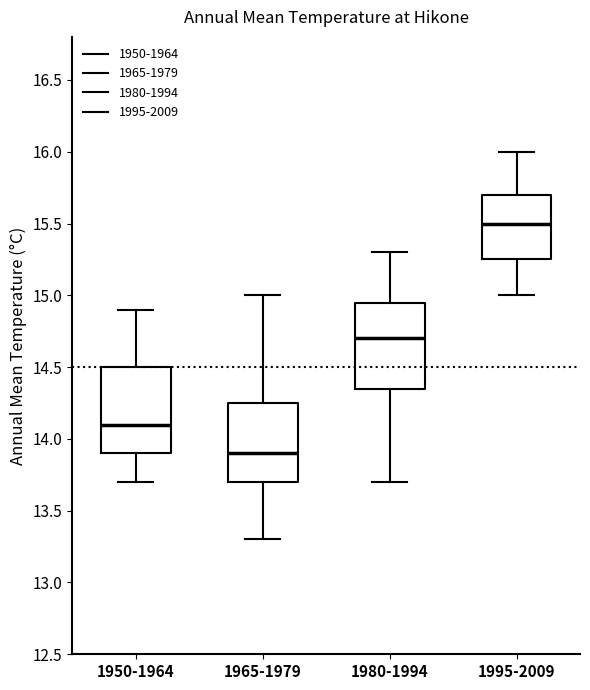

Reading left to right, read every box against the y-axis: the position of its median line, the range the box covers, and the ends of its whiskers. The values are not printed on the chart, so give them approximately, as read against the axis.

1950-1964: median 14.10, box 13.90 to 14.50, whiskers 13.70 to 14.90
1965-1979: median 13.90, box 13.70 to 14.25, whiskers 13.30 to 15.00
1980-1994: median 14.70, box 14.35 to 14.95, whiskers 13.70 to 15.30
1995-2009: median 15.50, box 15.25 to 15.70, whiskers 15.00 to 16.00